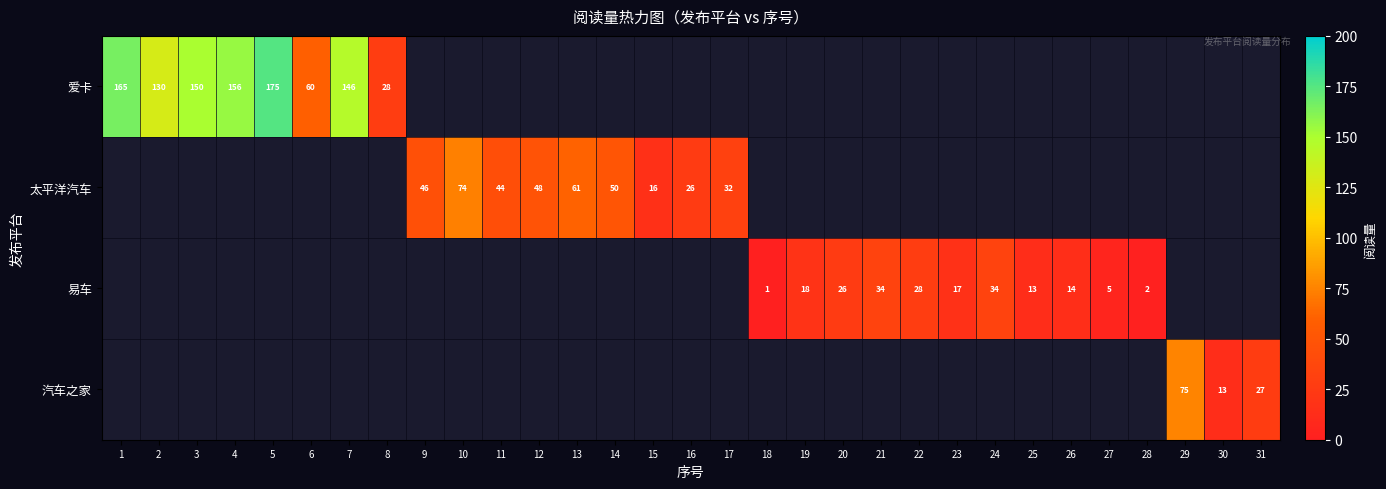

The value of 太平洋汽车 at 16 is 26. True or false?

True